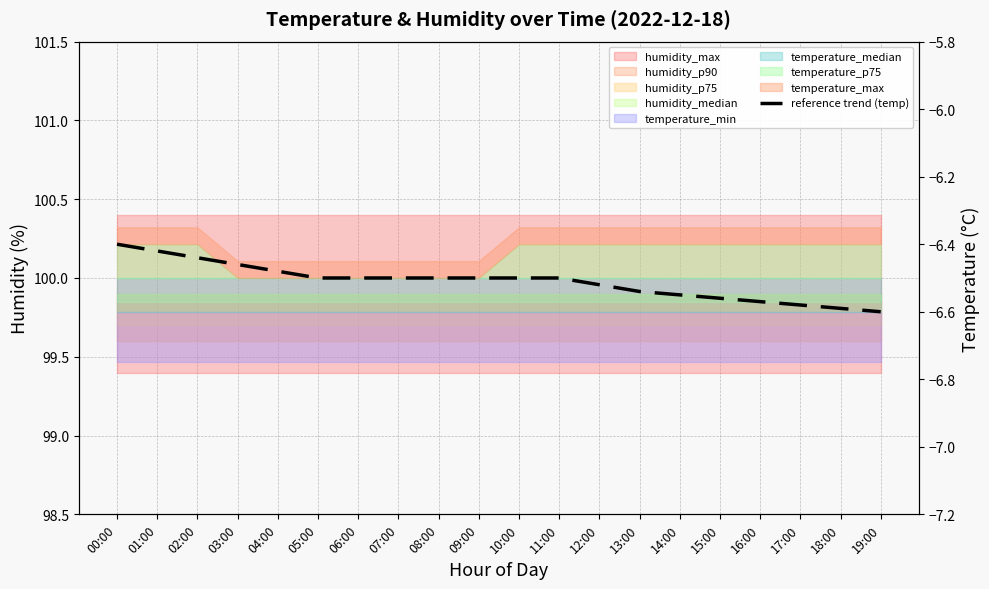

Reading left to right, extract all data points from this chart.

-6.4	-6.4	-6.4	-6.5	-6.5	-6.5	-6.5	-6.5	-6.5	-6.5	-6.5	-6.5	-6.5	-6.5	-6.5	-6.6	-6.6	-6.6	-6.6	-6.6